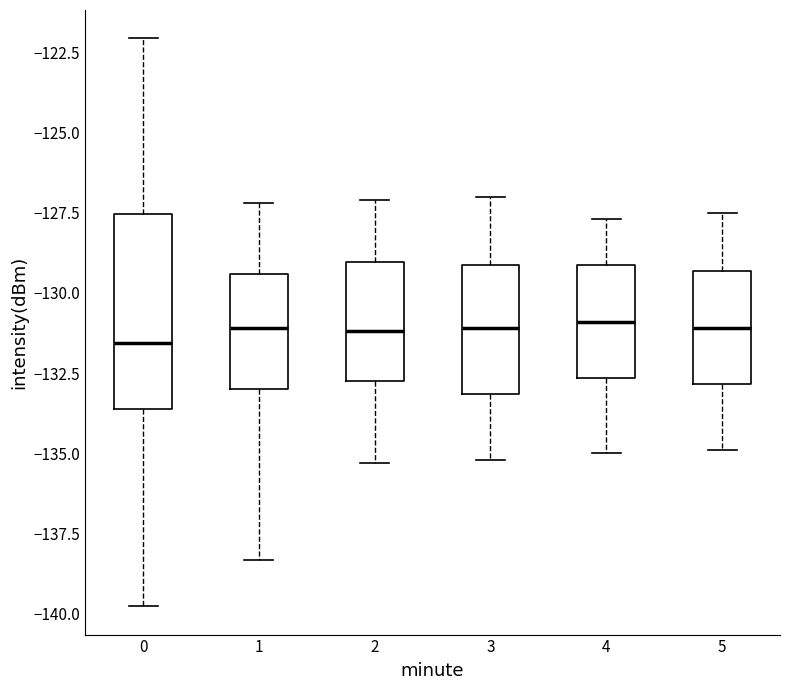

Comparing the boxes themselves (not the whiskers), which one is the tallest?

0